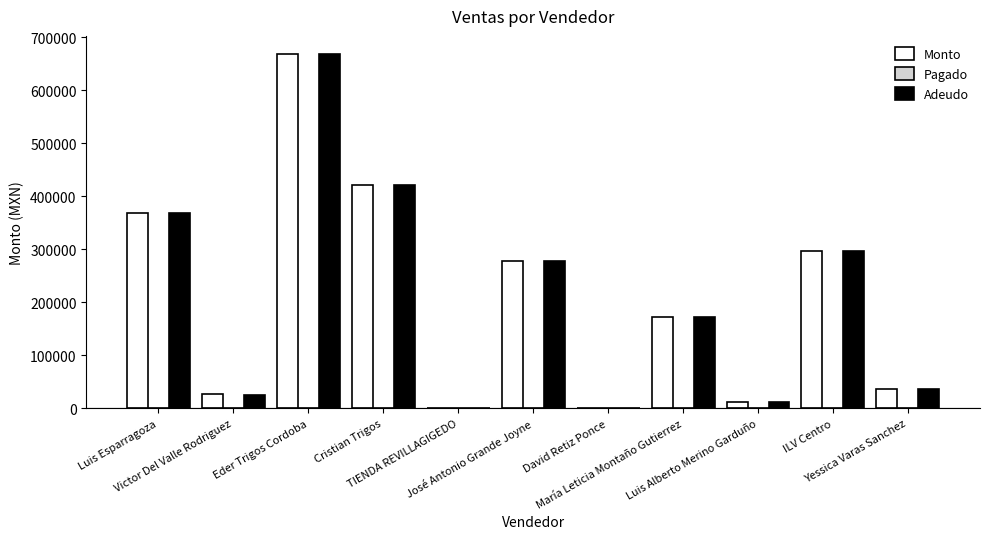

At which category is the sum across all series the highest?

Eder Trigos Cordoba